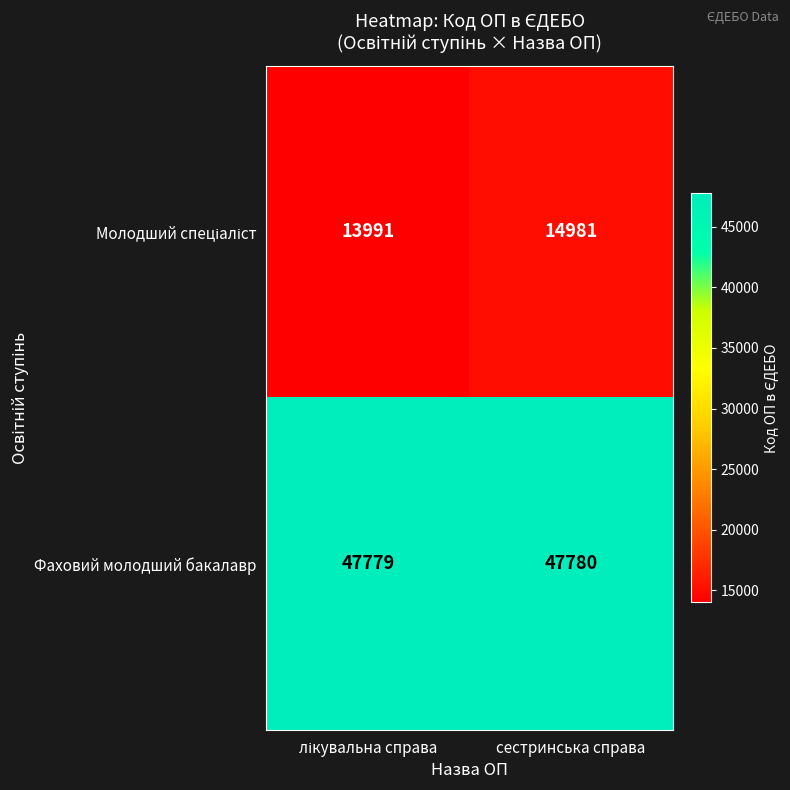

The value of Фаховий молодший бакалавр at сестринська справа is 28198. True or false?

False